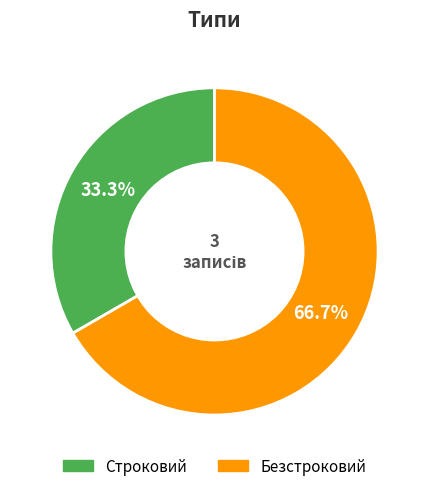

To the nearest percent, what percentage of the pie is Строковий?

33%